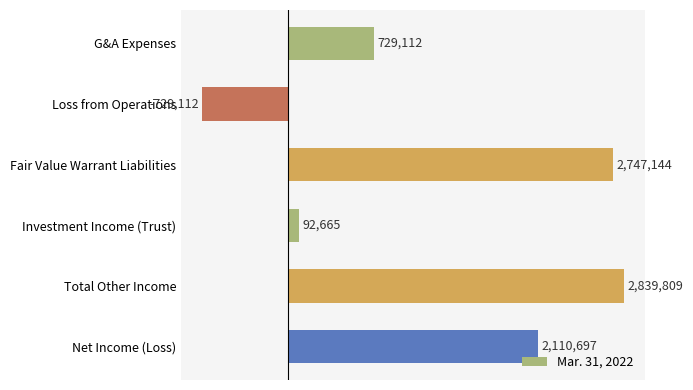

How many values are above zero?

5